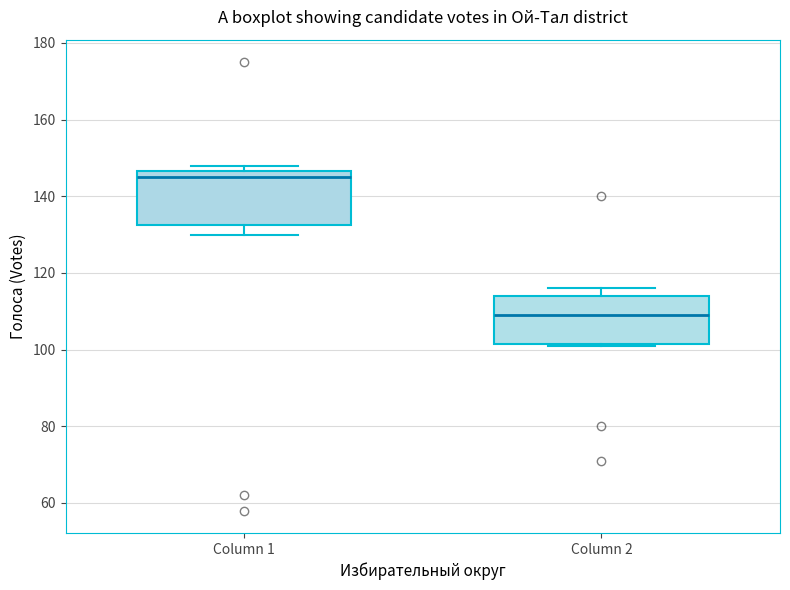

Where does the median line of the box for Column 2 sit on the y-axis? The values are not printed on the chart, so give them approximately, as read against the axis.

110